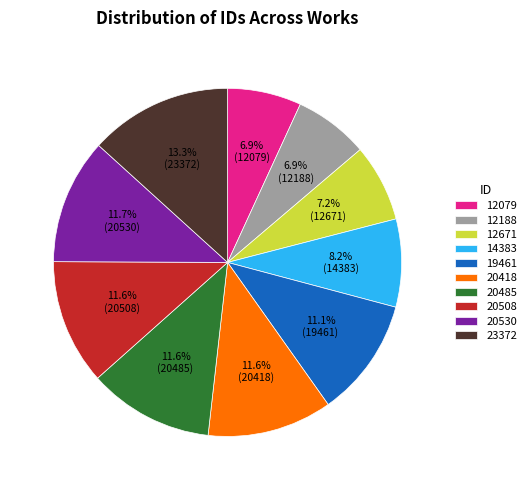

Which slice is the largest?

23372